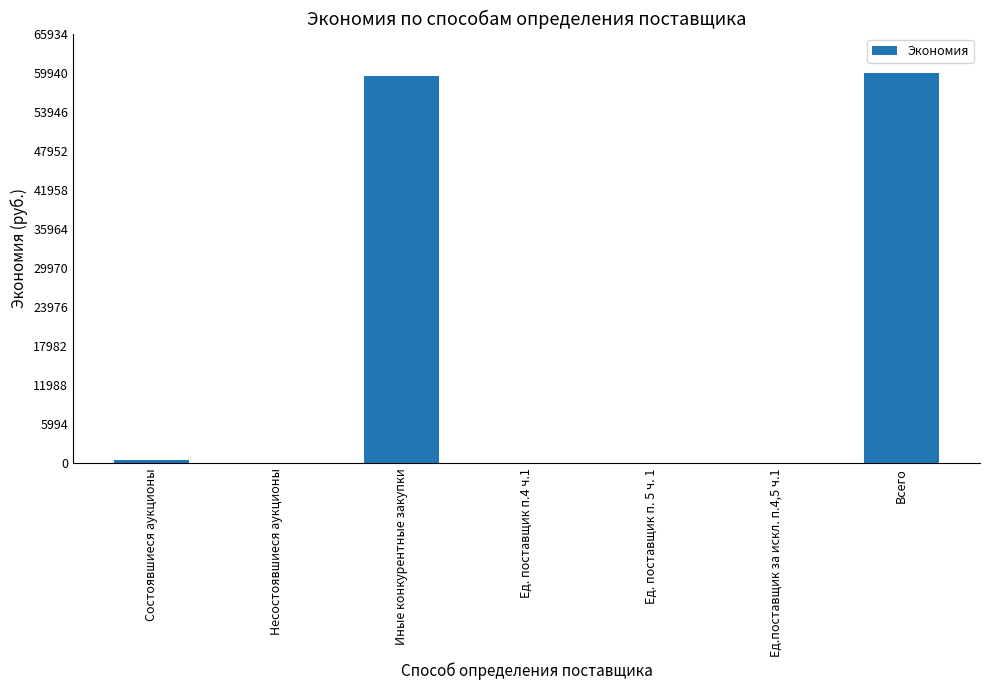

Reading left to right, extract all data points from this chart.

522.0	0.0	59427.8	0.0	0.0	0.0	59949.8